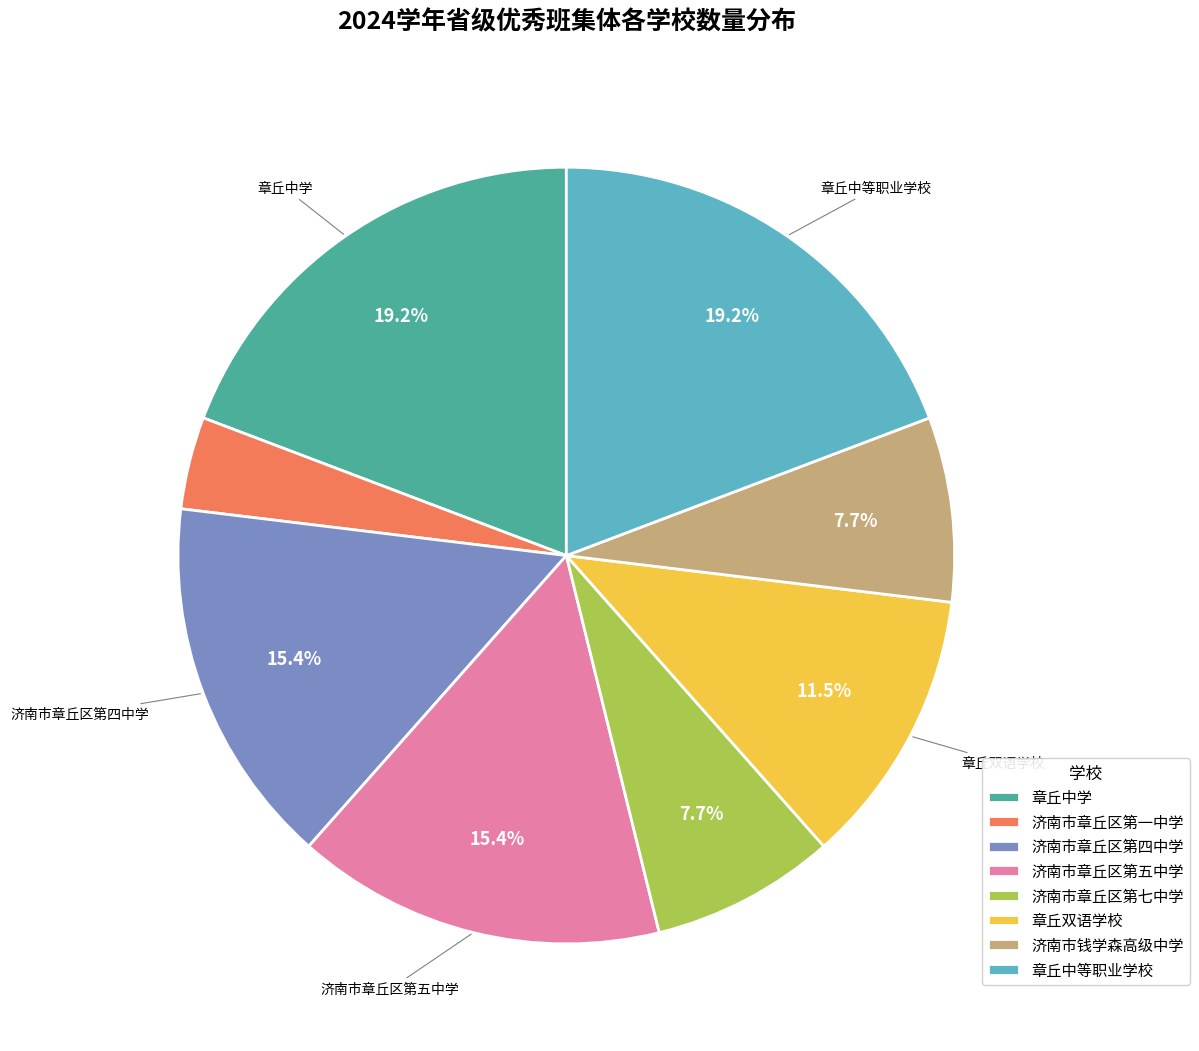

The 济南市章丘区第一中学 slice represents 4% of the pie. True or false?

True